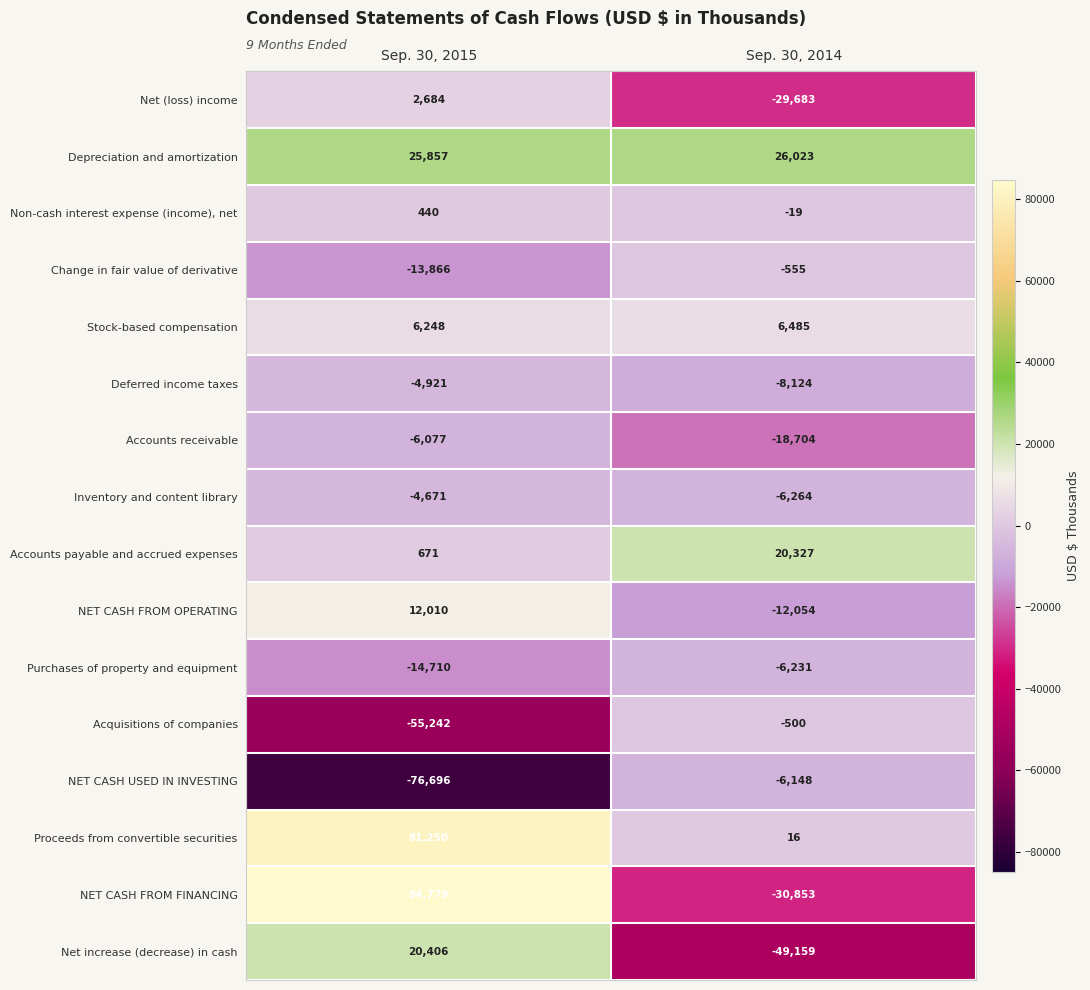

The value of Non-cash interest expense (income), net at Sep. 30, 2014 is -19. True or false?

True